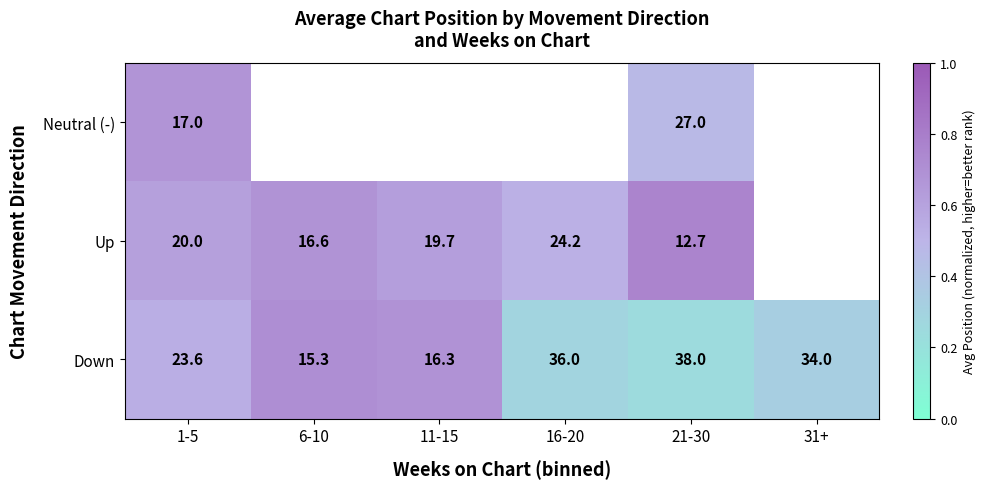

How many distinct data groups are displayed?

3